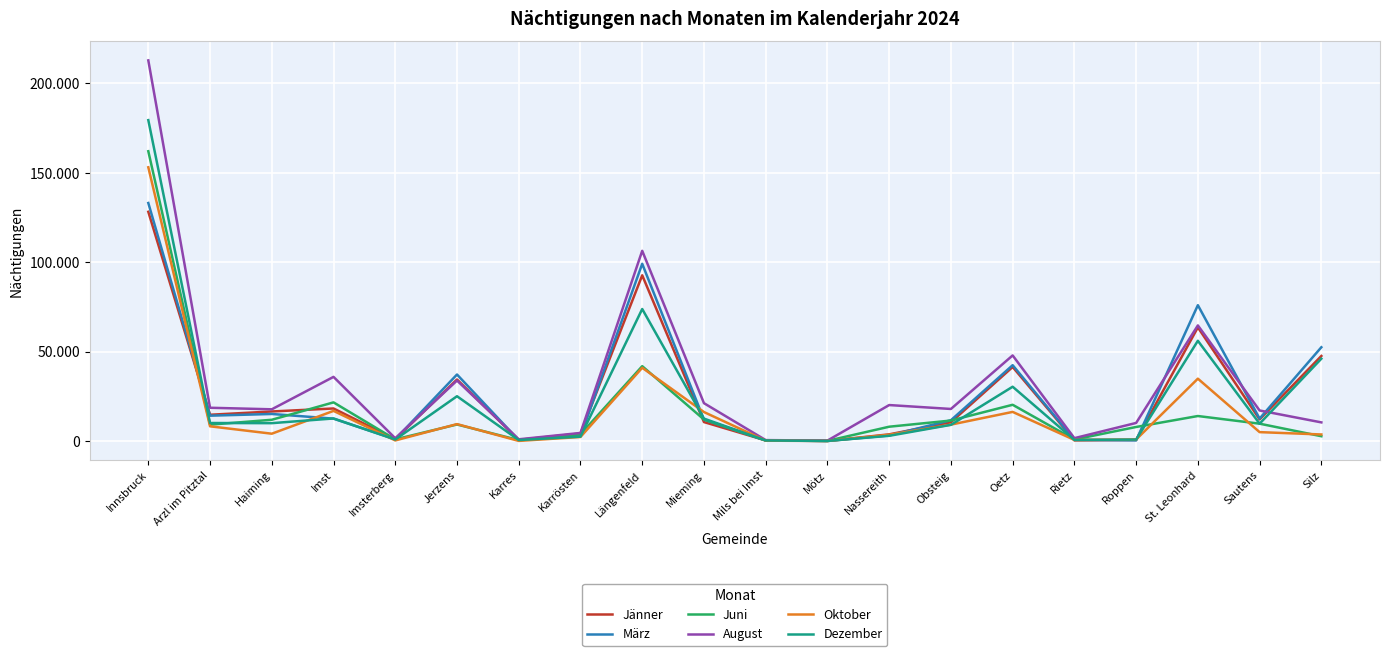

Does the chart have visible grid lines?

Yes